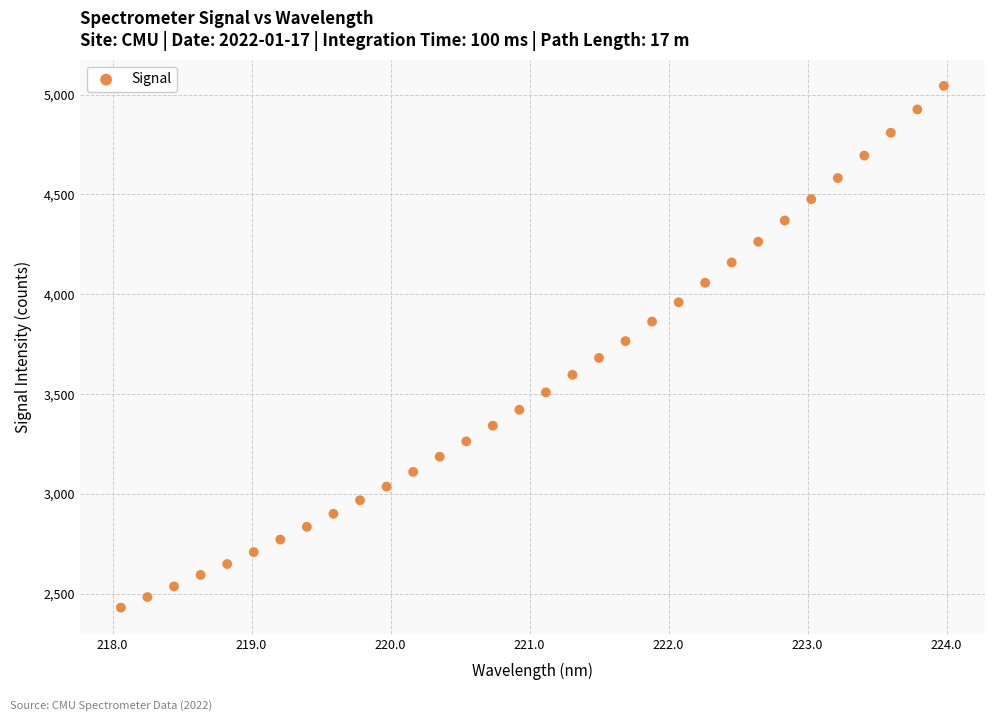

What is the range of X values (max minus min)?

5.9